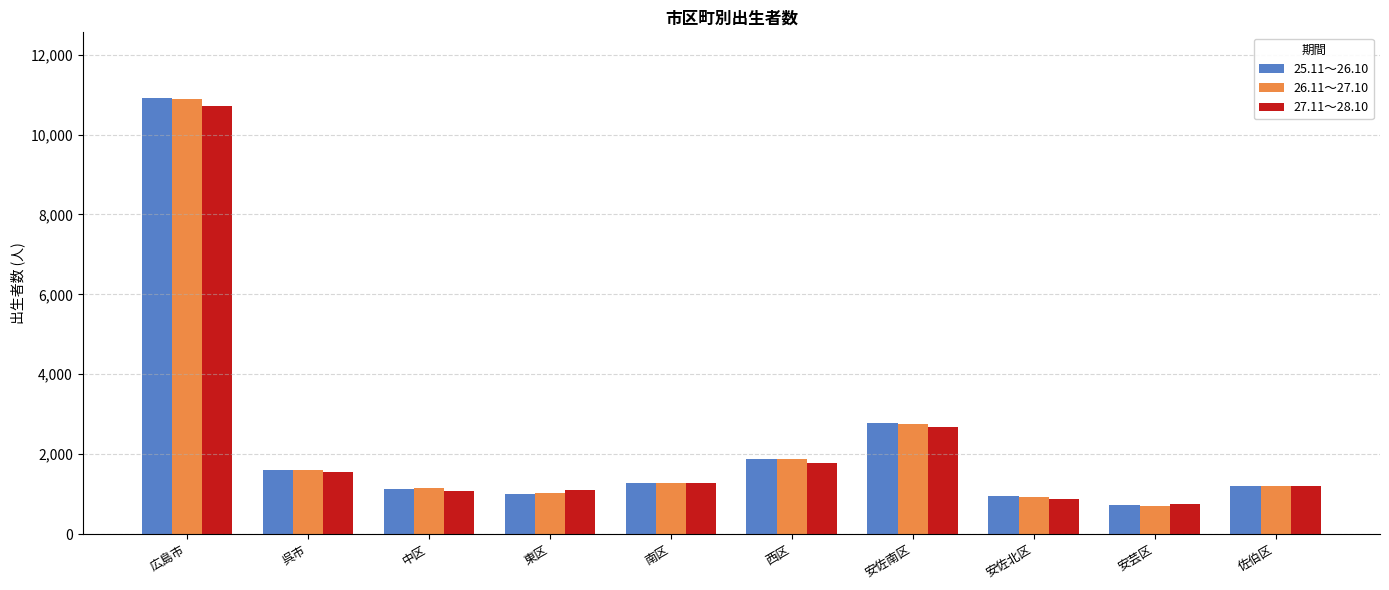

Which series has the largest range (max minus min)?

25.11～26.10